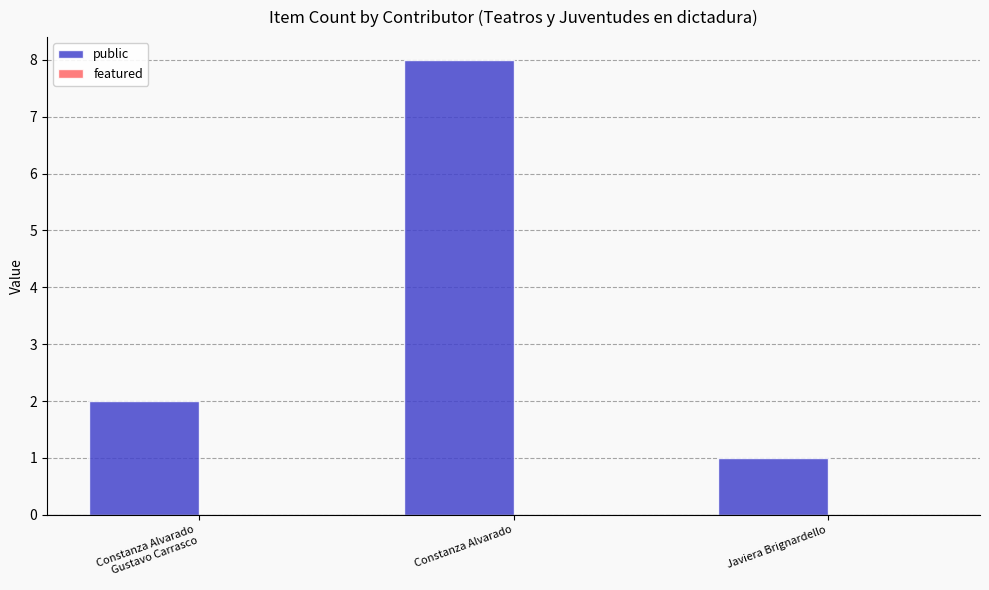

What is the change in value from Constanza Alvarado to Javiera Brignardello?

-7